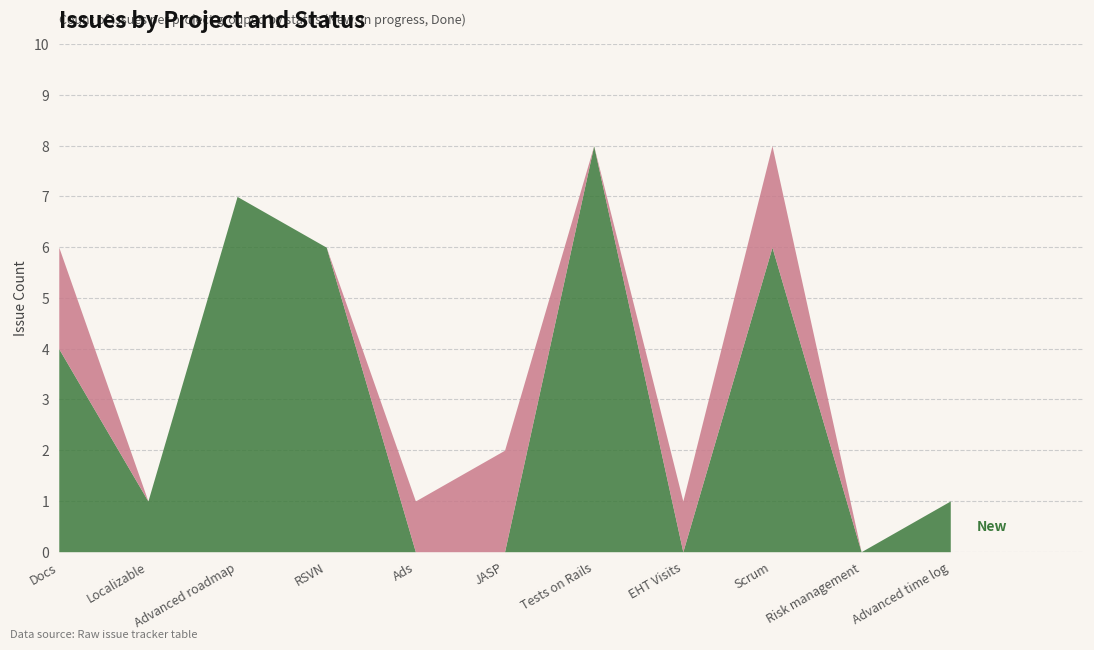

What is the label of the 7th point from the left?

Tests on Rails